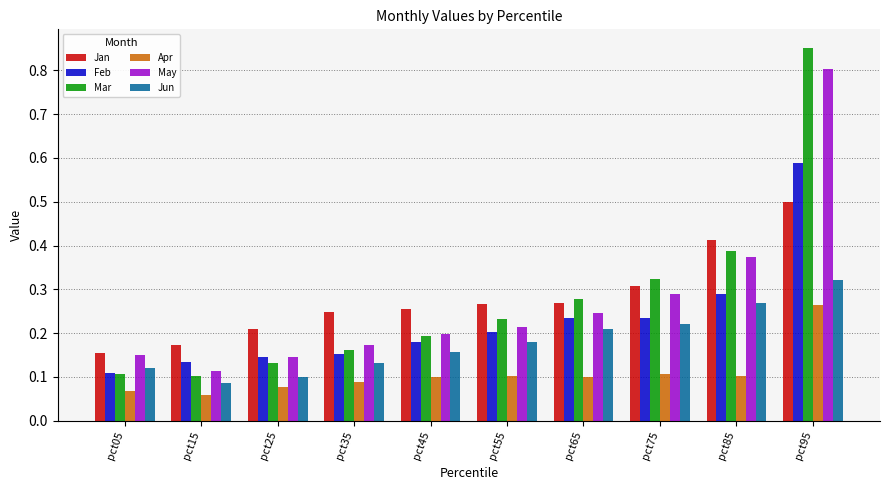

Which label corresponds to the largest value in the chart?

pct95